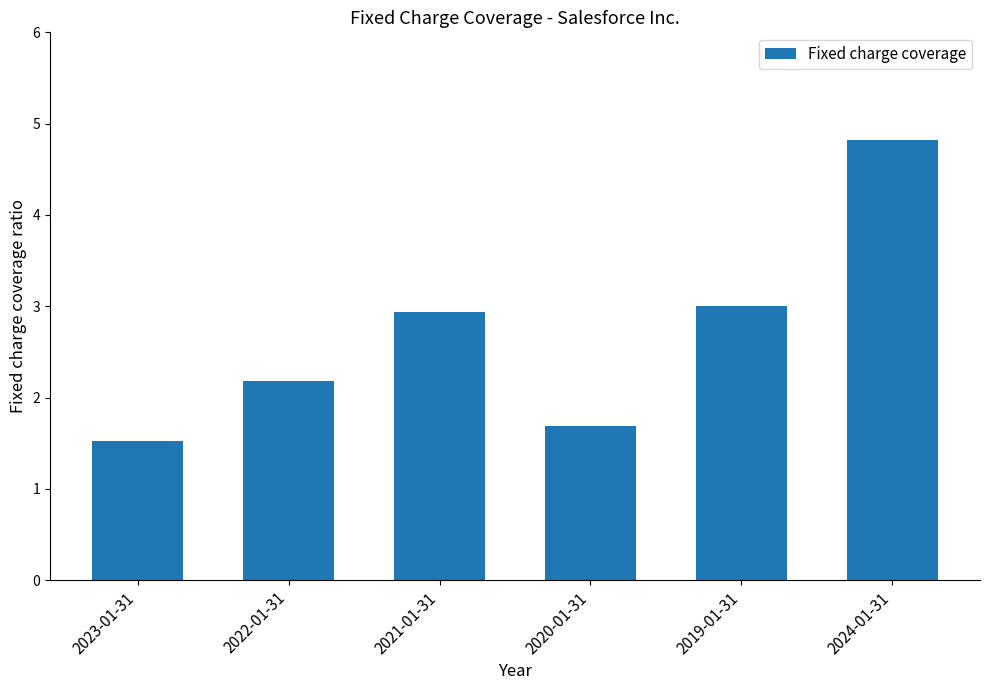

List the labels in order of value, smallest first.

2023-01-31, 2020-01-31, 2022-01-31, 2021-01-31, 2019-01-31, 2024-01-31